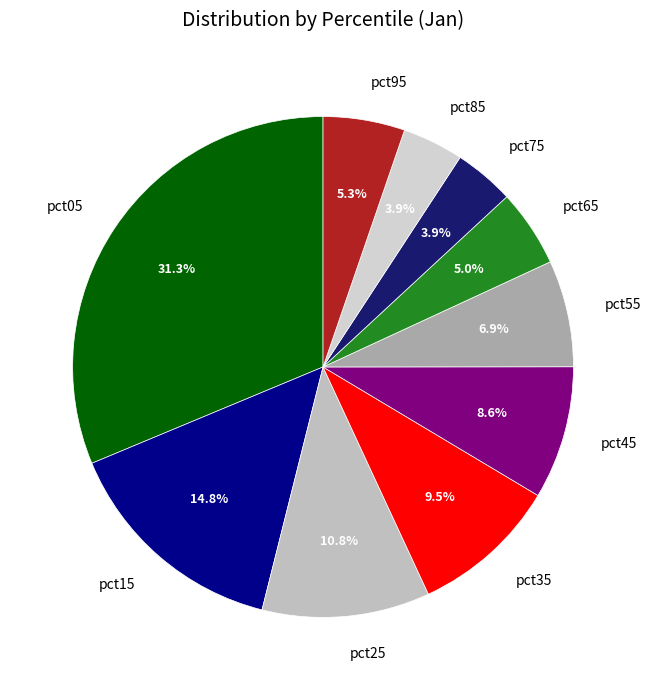

How many segments does this pie chart have?

10